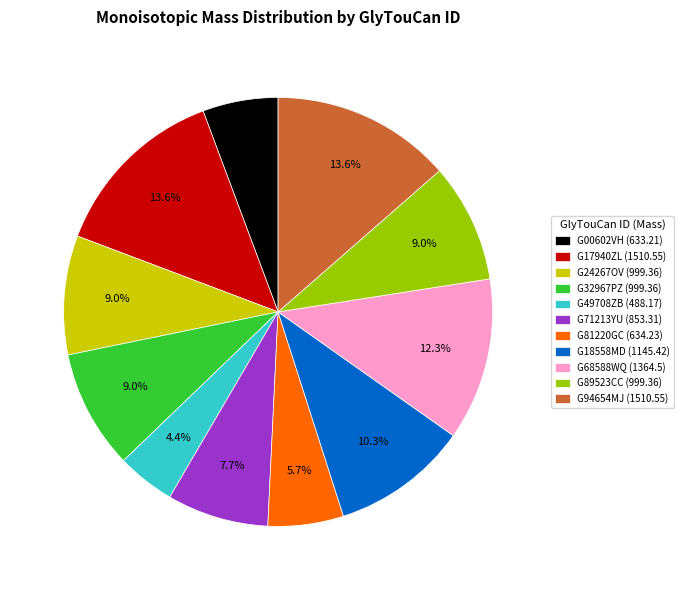

Which has a higher value, G17940ZL (1510.55) or G71213YU (853.31)?

G17940ZL (1510.55)